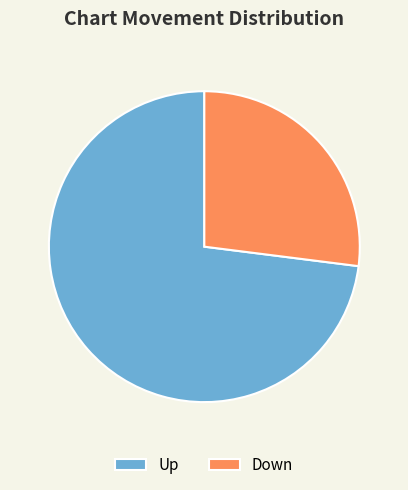

What is the ratio of the value at Up to the value at Down?

2.7